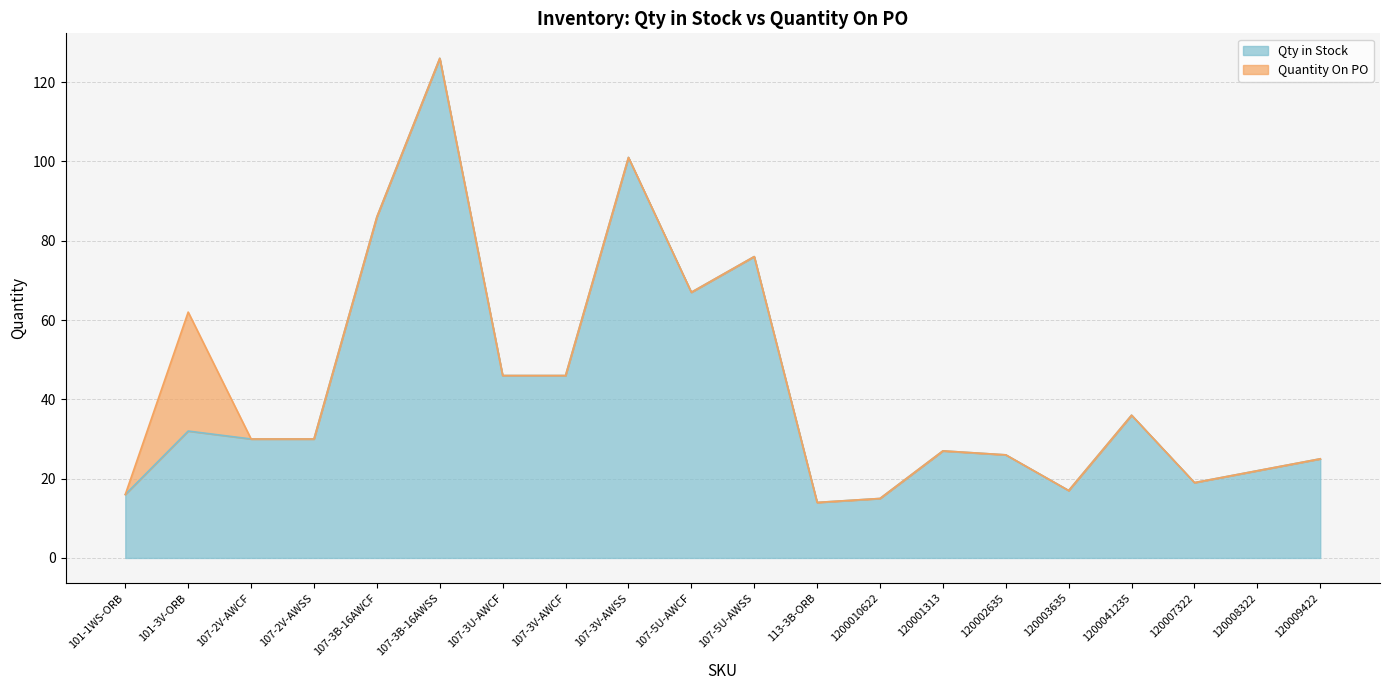

What is the difference between the maximum and minimum values?

112